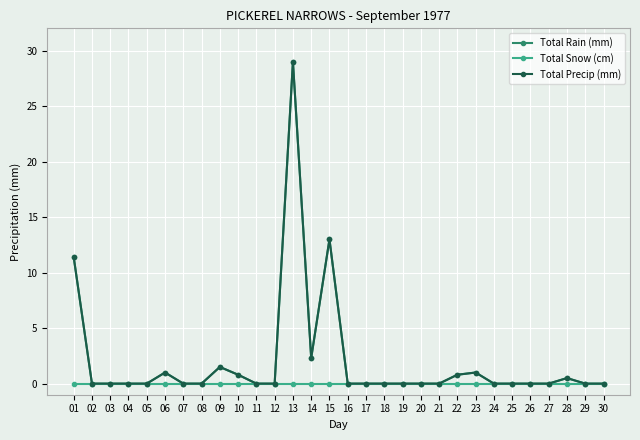

Which category has the highest value in the Total Snow (cm) series?

01